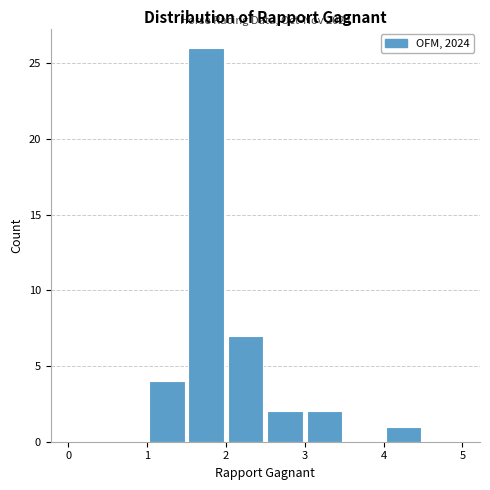

Over which range of the x-axis is the bar tallest?

1.5 to 2.0